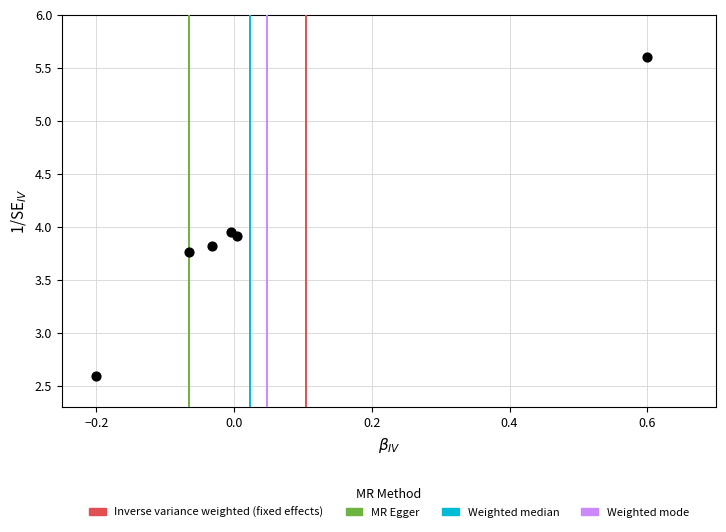

What is the average Y value?

3.9